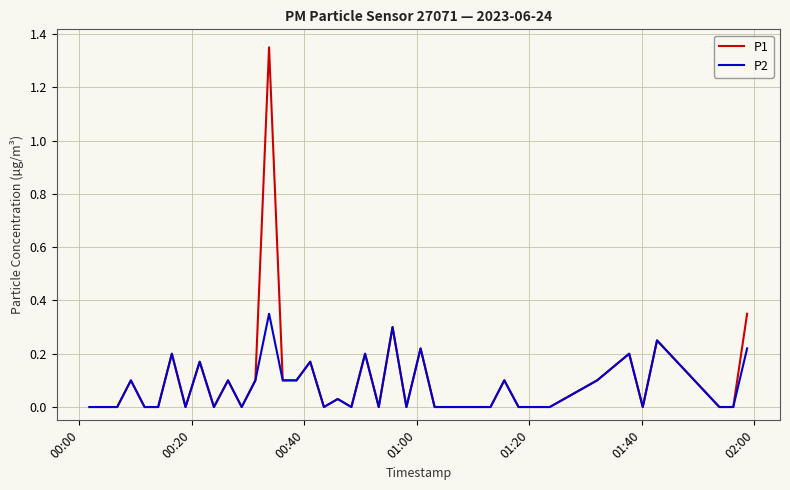

Which series has the widest spread of values?

P1